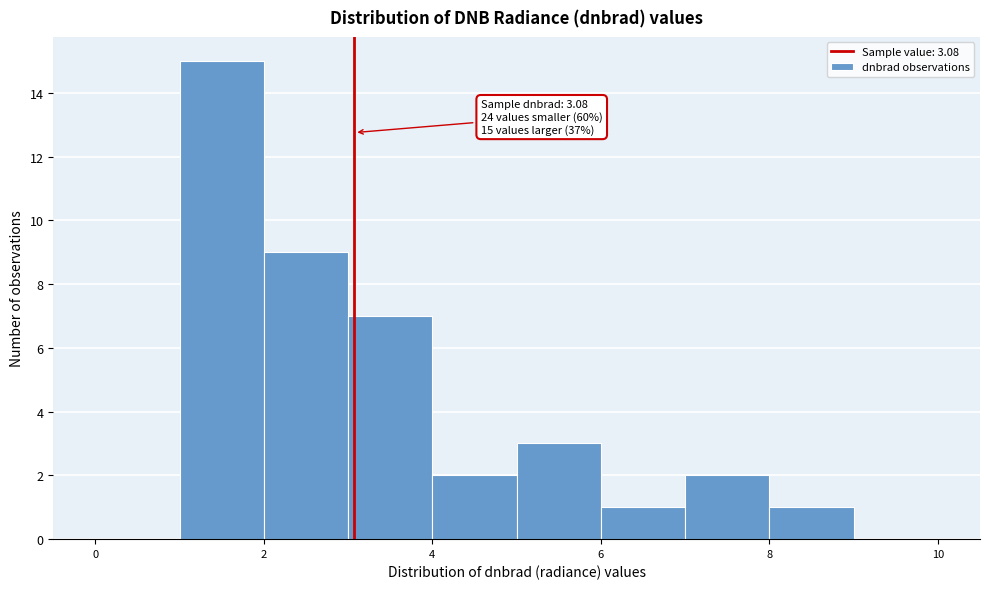

Over which range of the x-axis is the bar tallest?

1 to 2